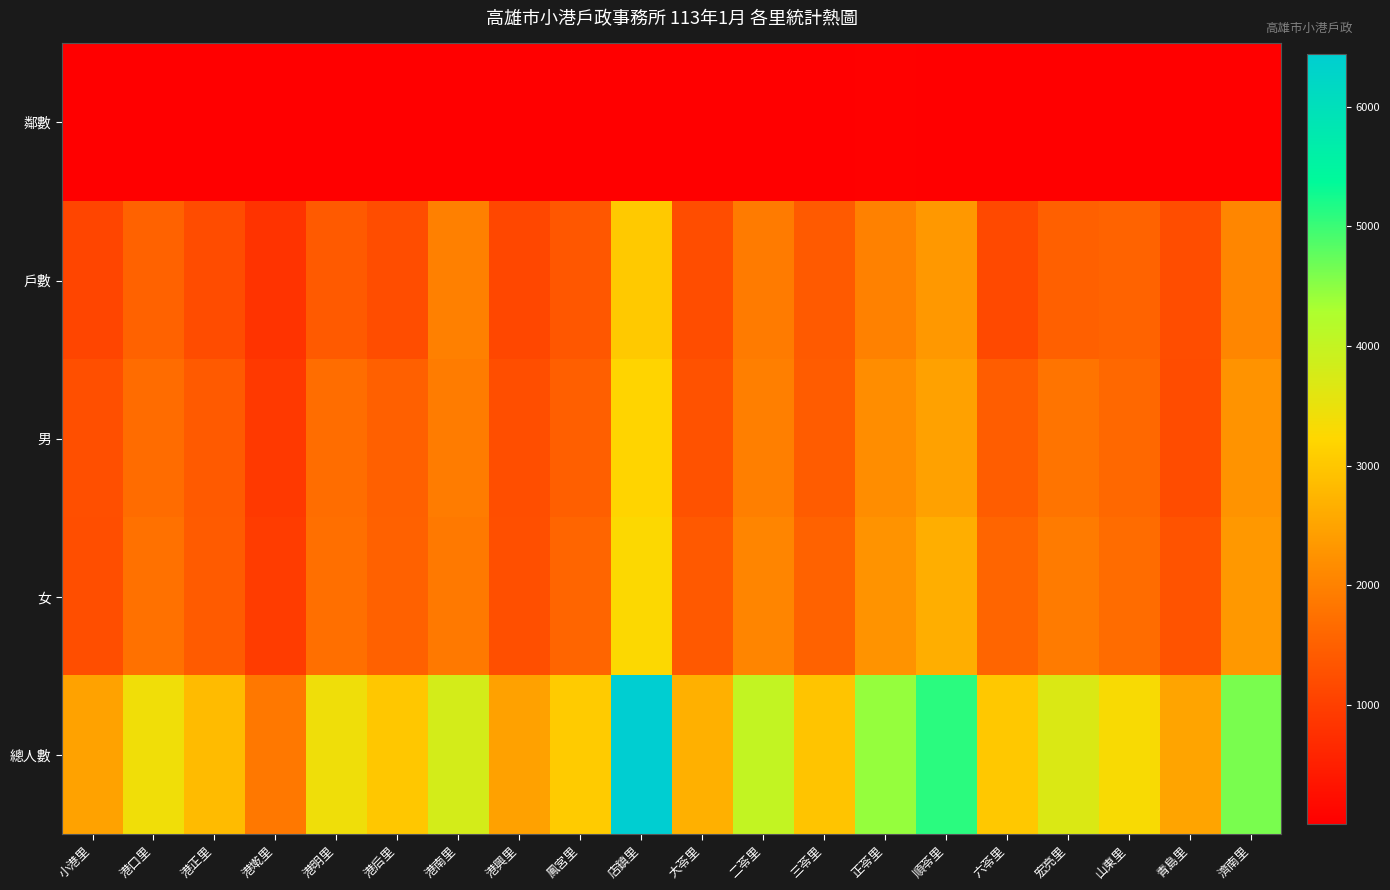

At how many categories does at least one series exceed 548?

20